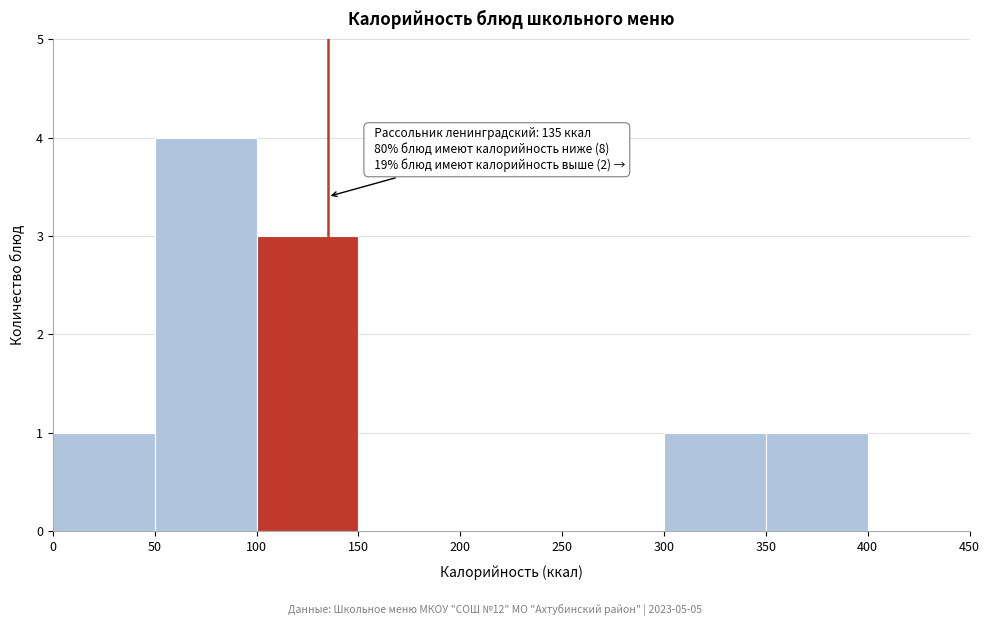

Over which range of the x-axis is the bar tallest?

50 to 100